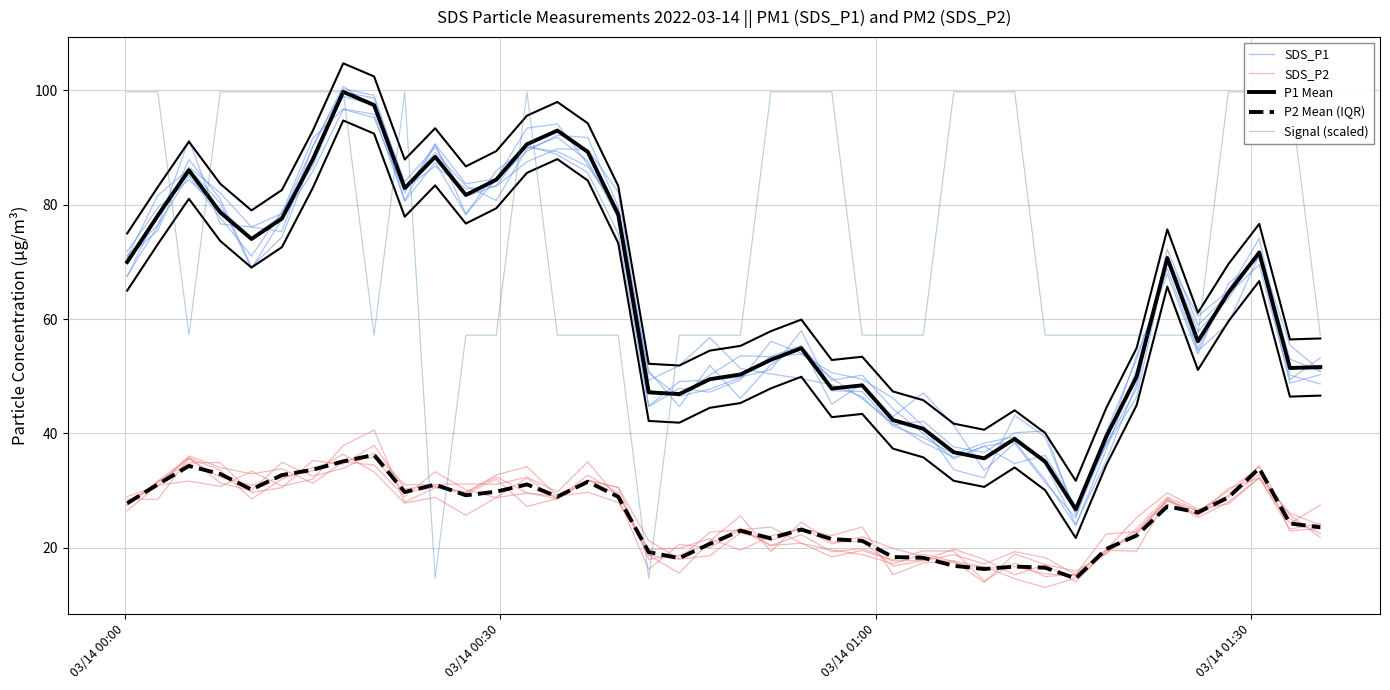

How many data points does each series have?

40